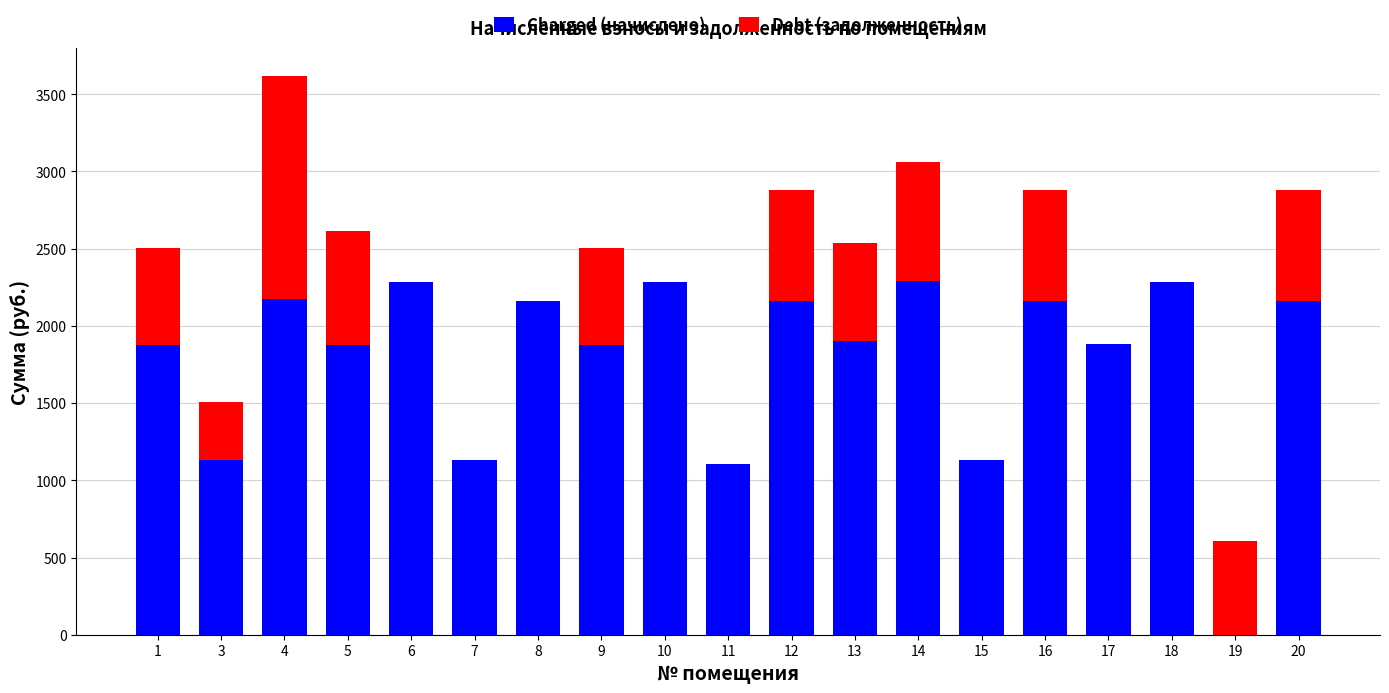

At which category is the sum across all series the highest?

4